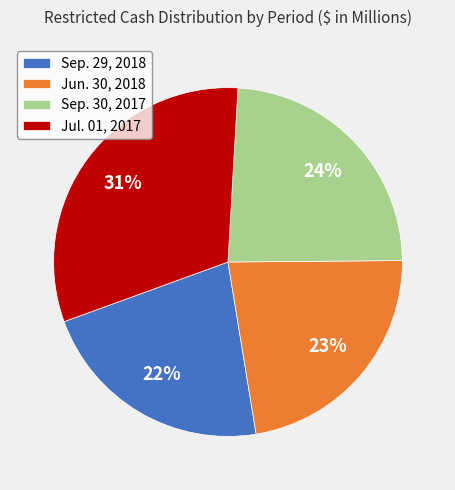

Is Jun. 30, 2018 the majority of the pie?

No